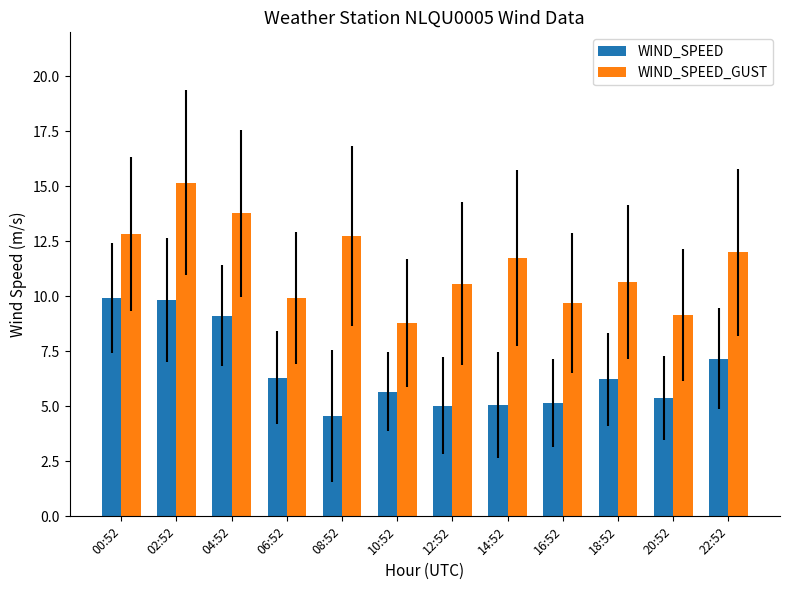

At which label does WIND_SPEED_GUST first exceed 11?

00:52